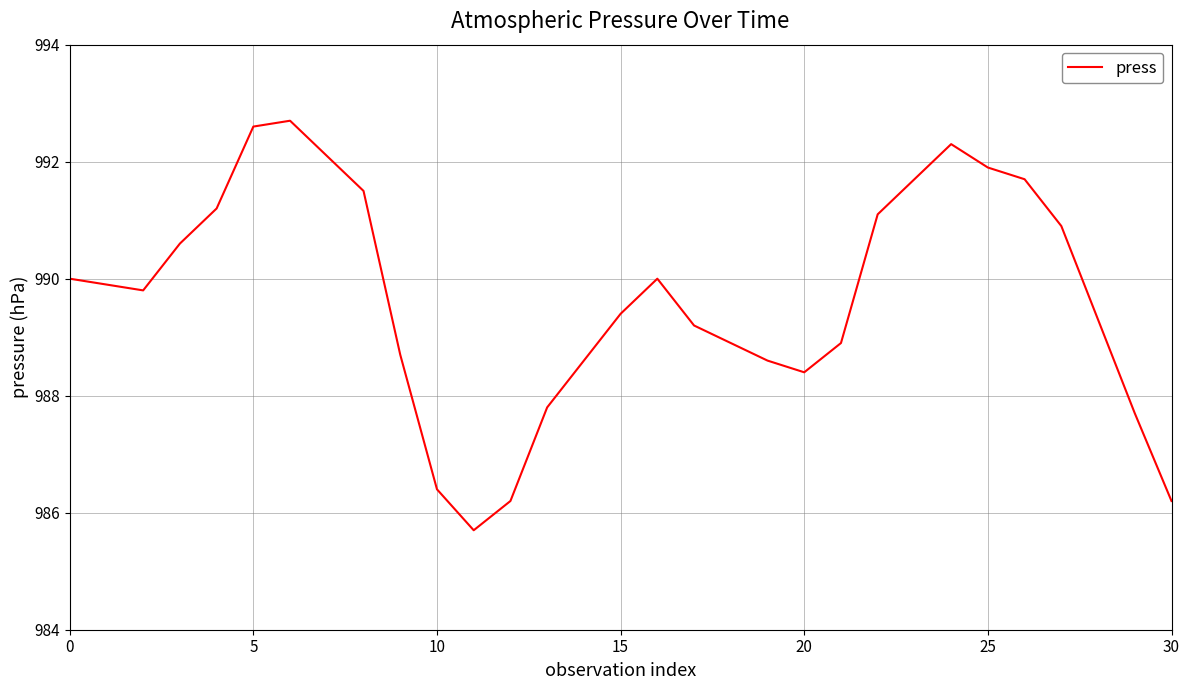

What is the minimum value shown in the chart?

985.7